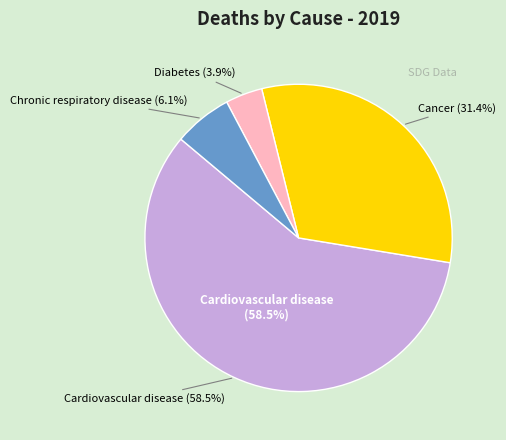

What percentage is the Diabetes slice, to the nearest percent?

4%